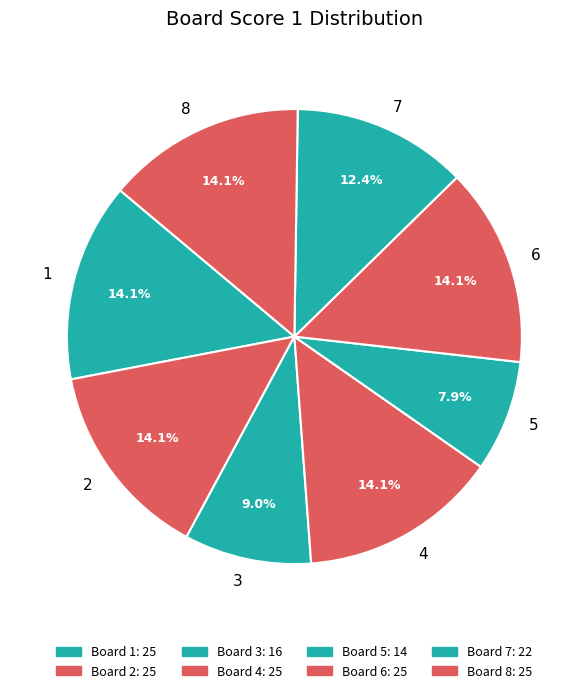

Is the sum of 7 and 3 greater than half?

No